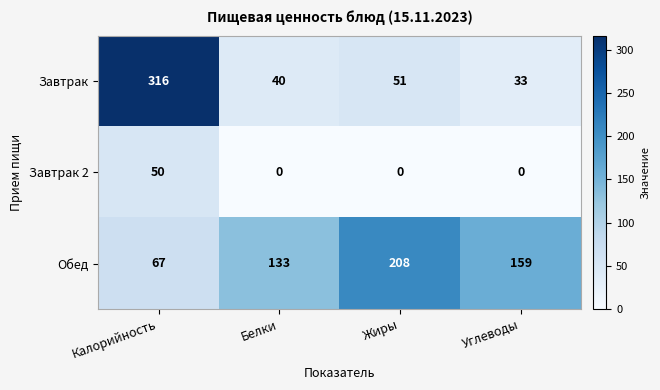

Count the number of data series in this chart.

3